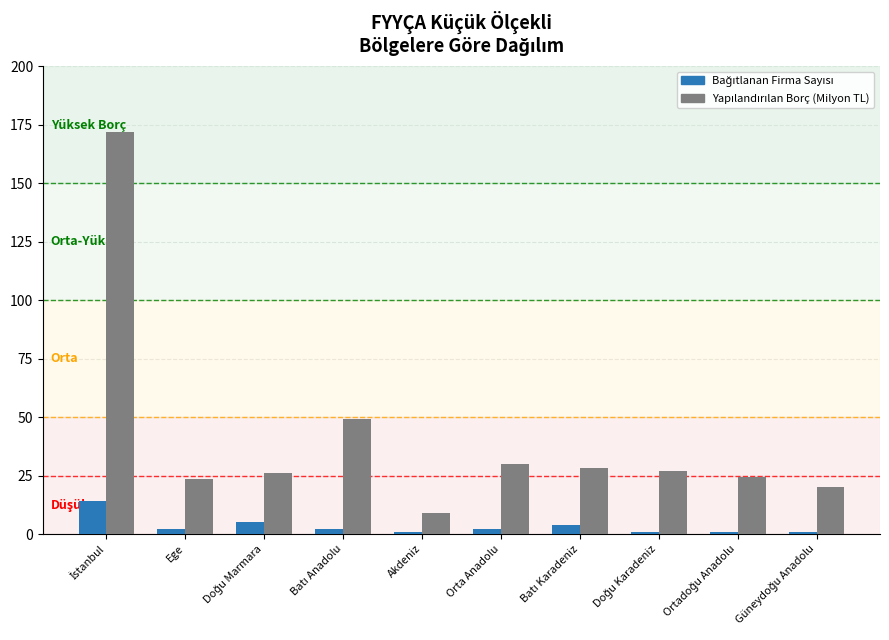

At how many categories does at least one series exceed 14?

9